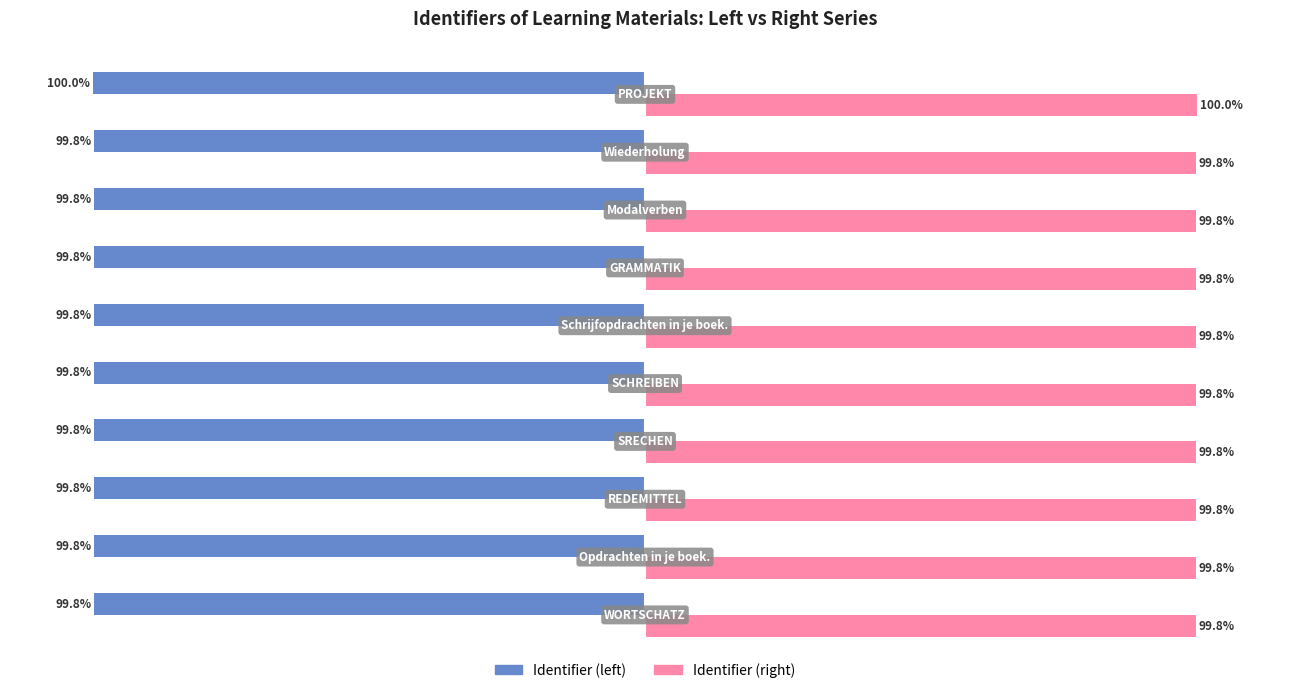

Which series has the largest total across all categories?

Identifier (right)